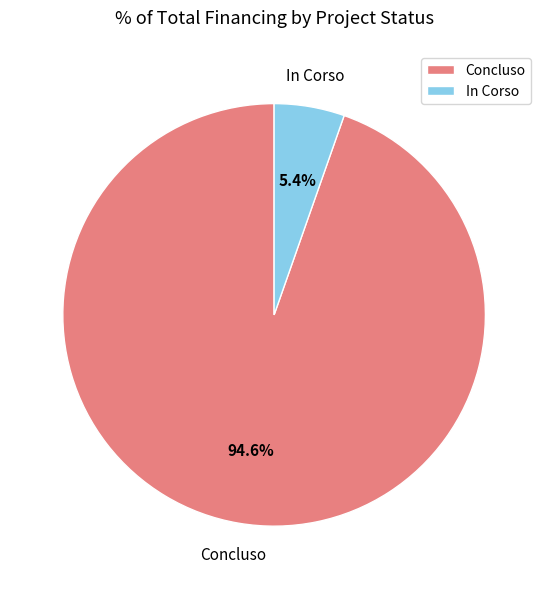

Between Concluso and In Corso, which is larger?

Concluso